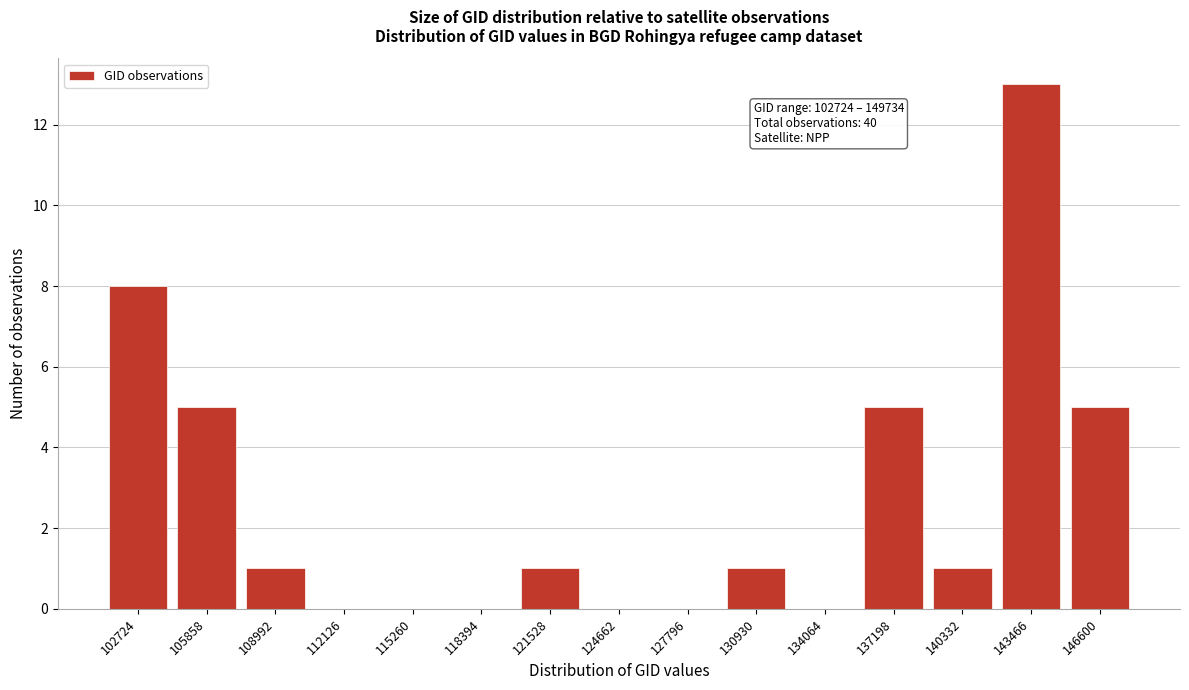

Reading left to right, list all the values displayed in this chart.

102724=8	105858=5	108992=1	112126=0	115260=0	118394=0	121528=1	124662=0	127796=0	130930=1	134064=0	137198=5	140332=1	143466=13	146600=5